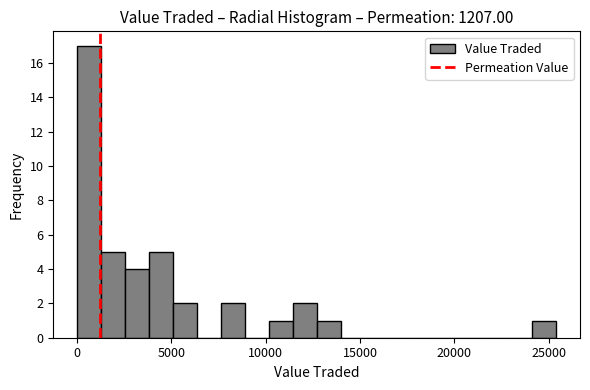

Read against the x-axis, roughly where is the centre of the tallest bar?

500